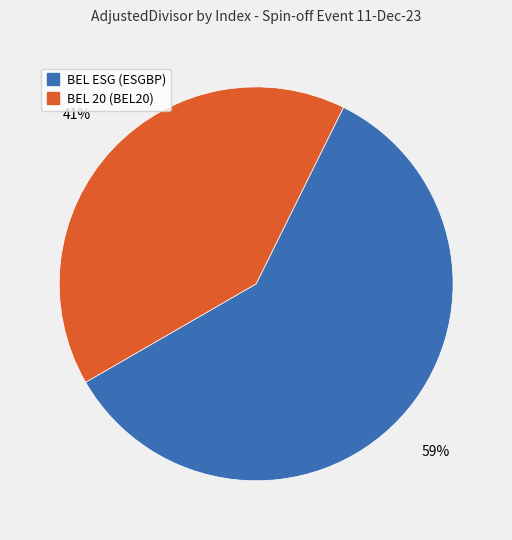

To the nearest percent, what portion does BEL 20 (BEL20) represent?

41%